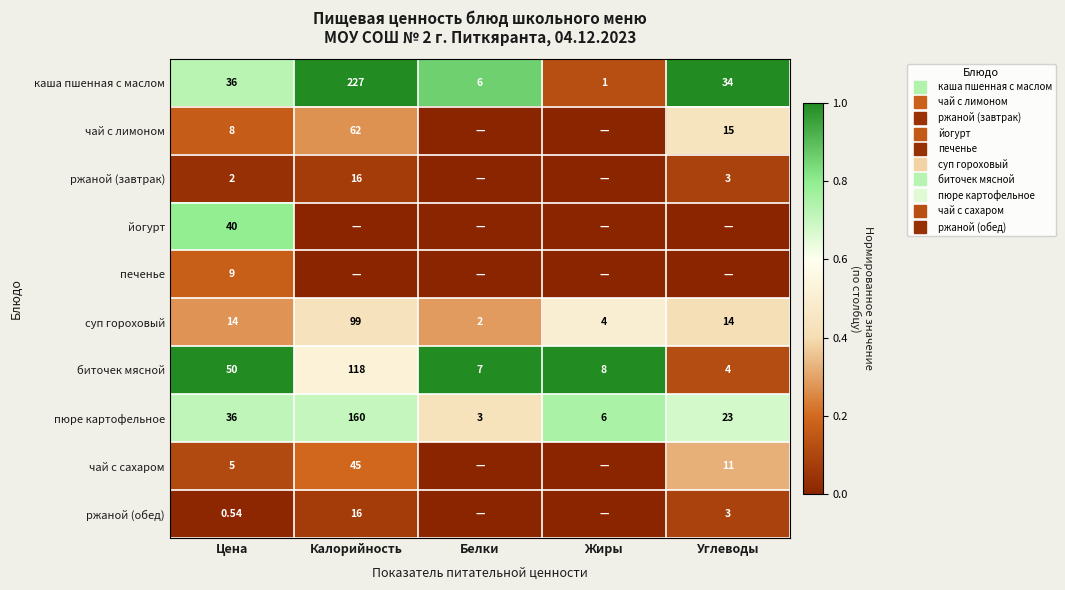

At how many categories does at least one series exceed 0?

5